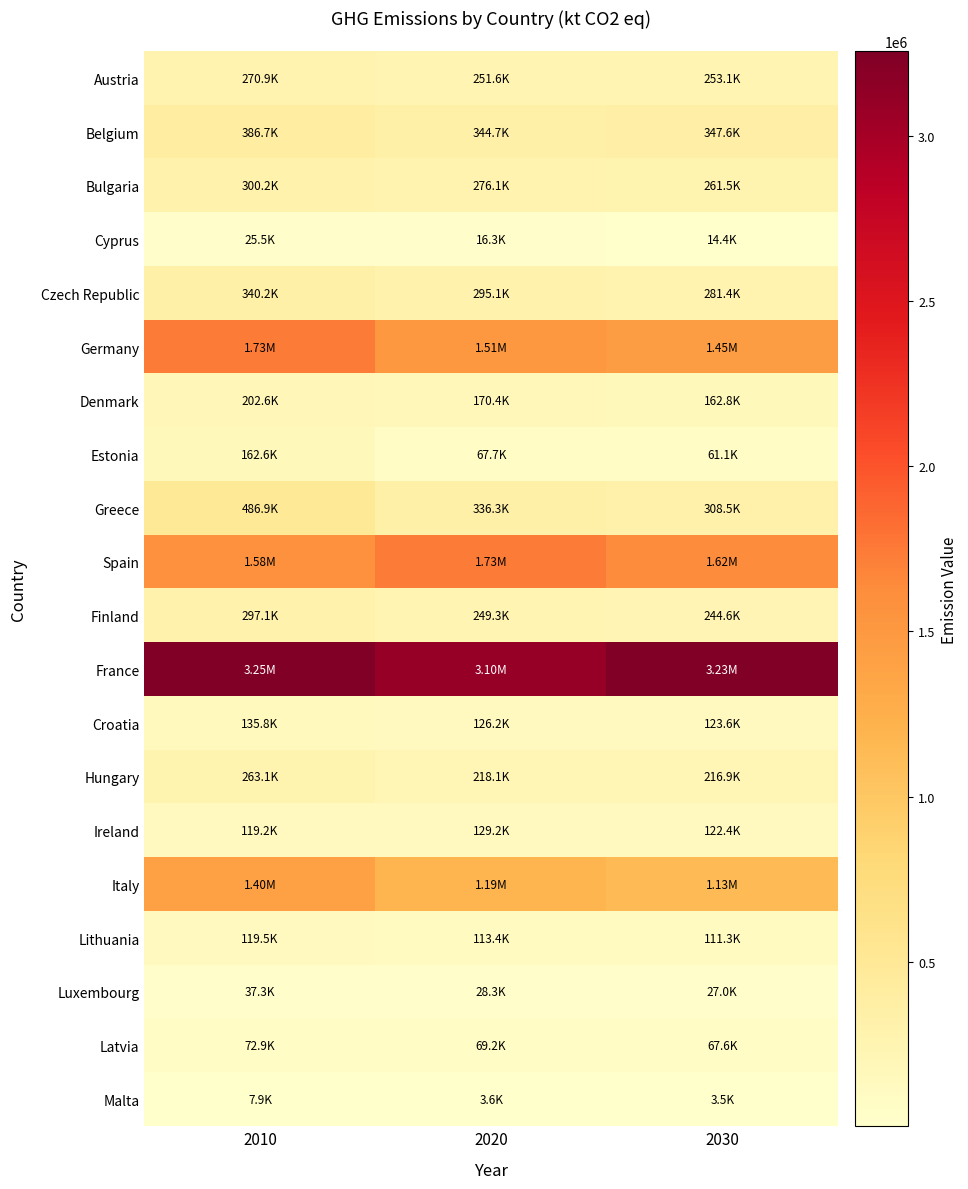

What is the spread (max minus min) of values at 2010?

3246440.5